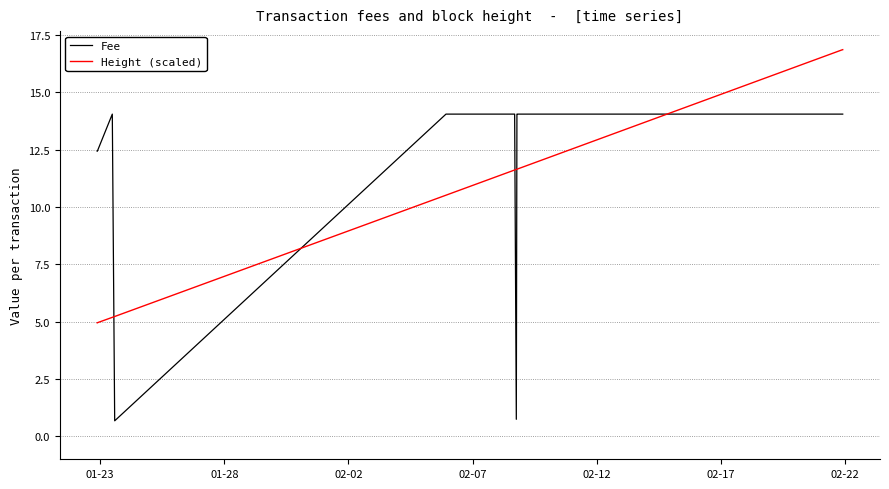

What is the minimum value shown in the chart?

0.7